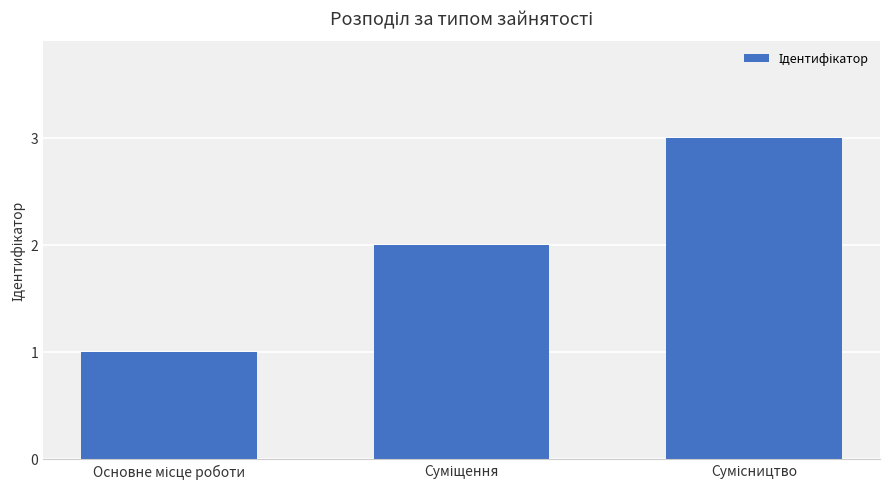

What is the sum of all values?

6